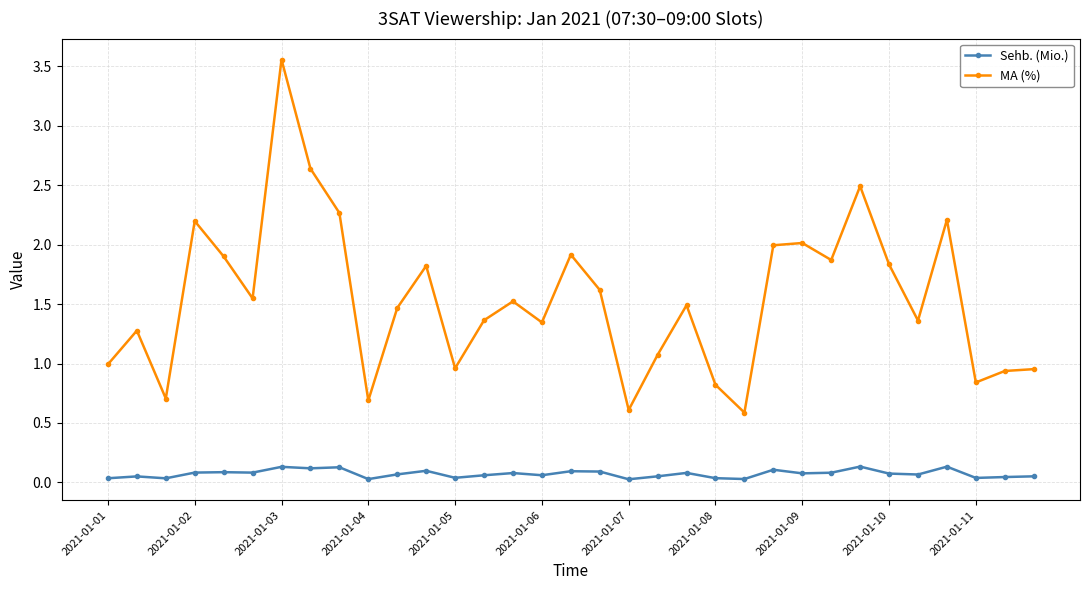

True or false: Sehb. (Mio.) and MA (%) intersect in this chart.

False